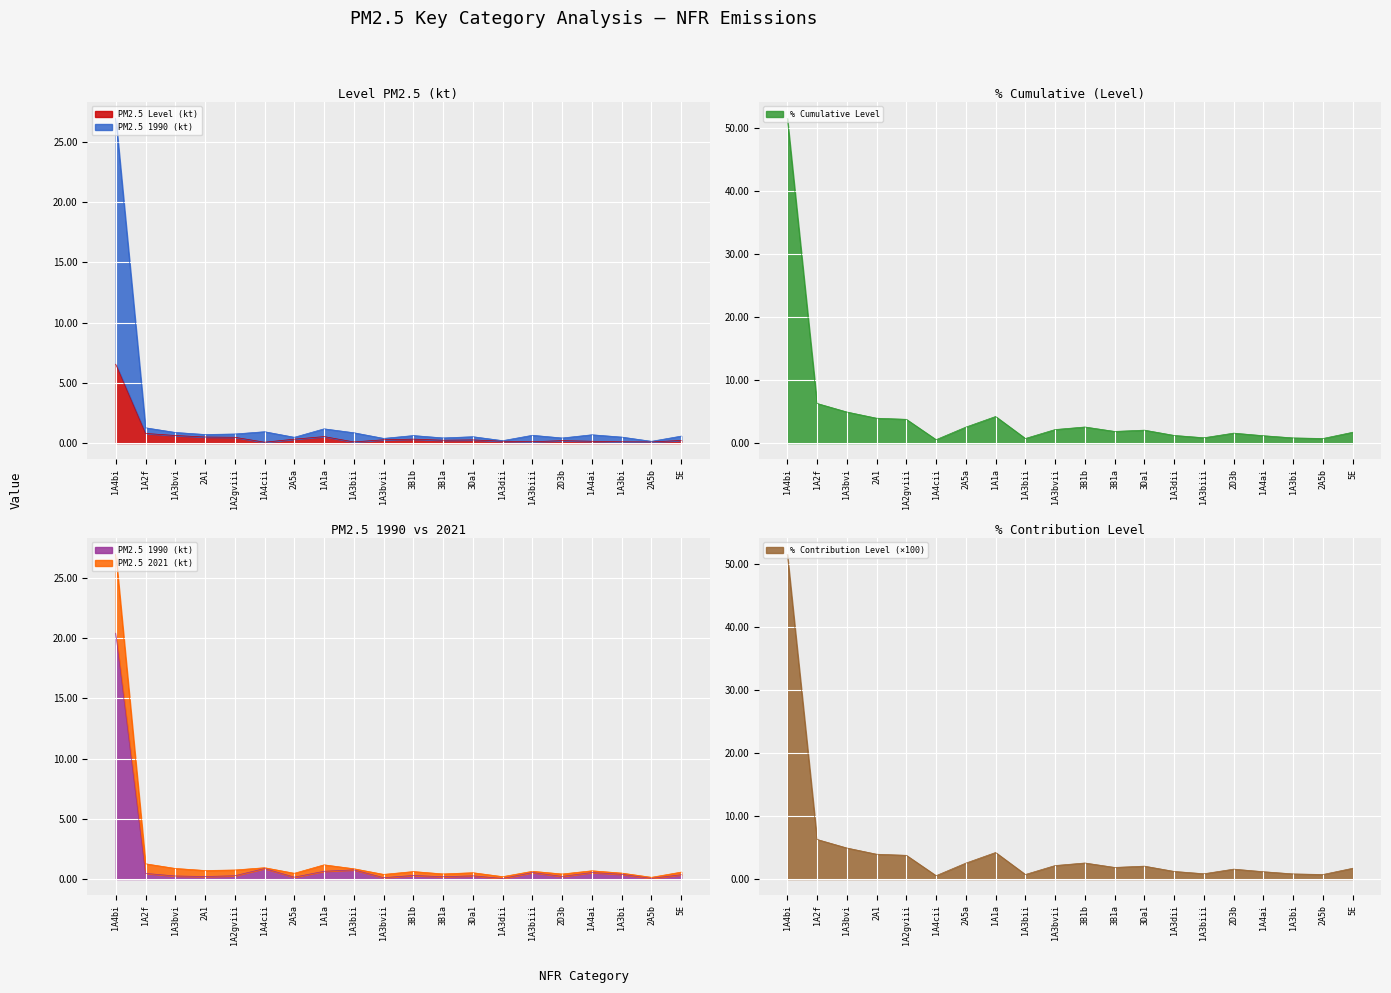

The value of % Cumulative Level at 3Da1 is 2.1. True or false?

True